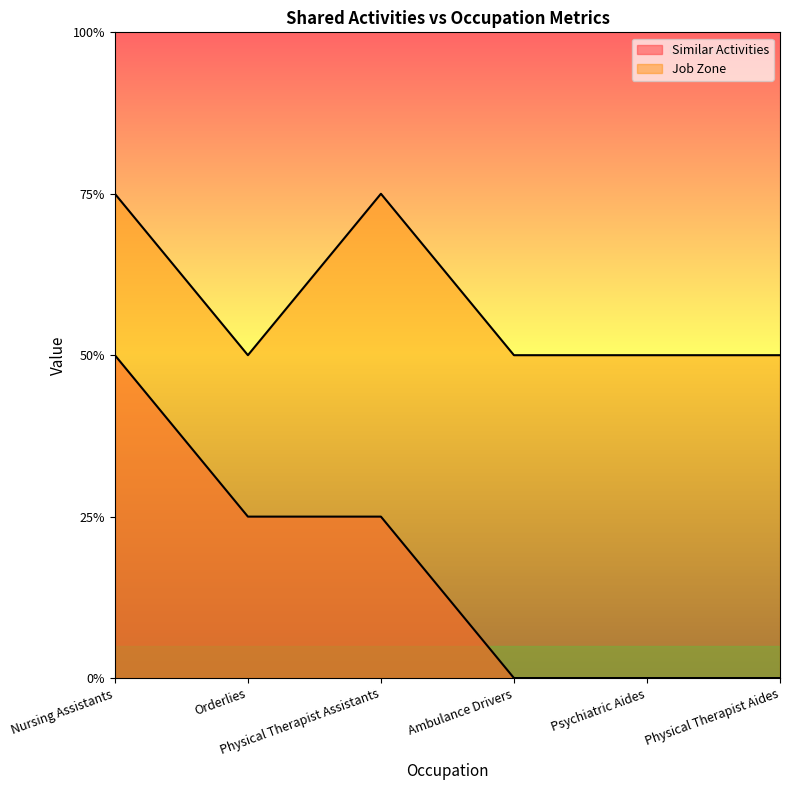

List the series in order of their peak value, lowest first.

Similar Activities, Job Zone